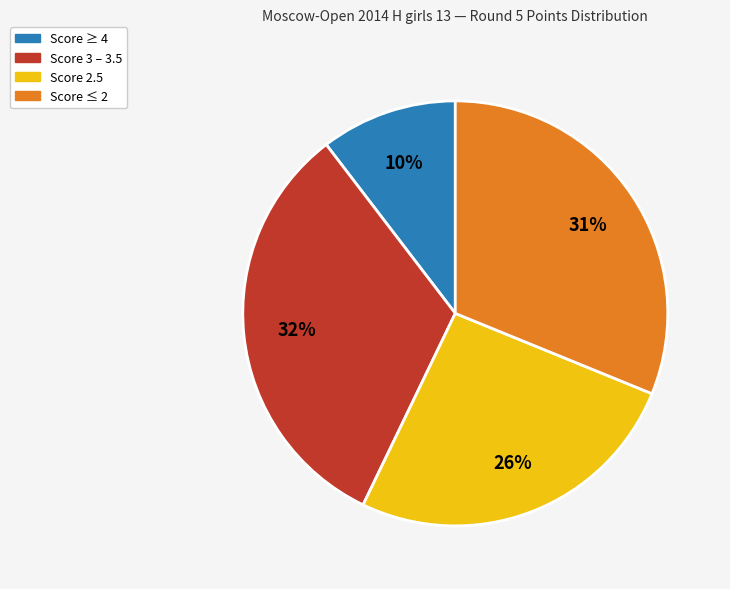

How many segments does this pie chart have?

4